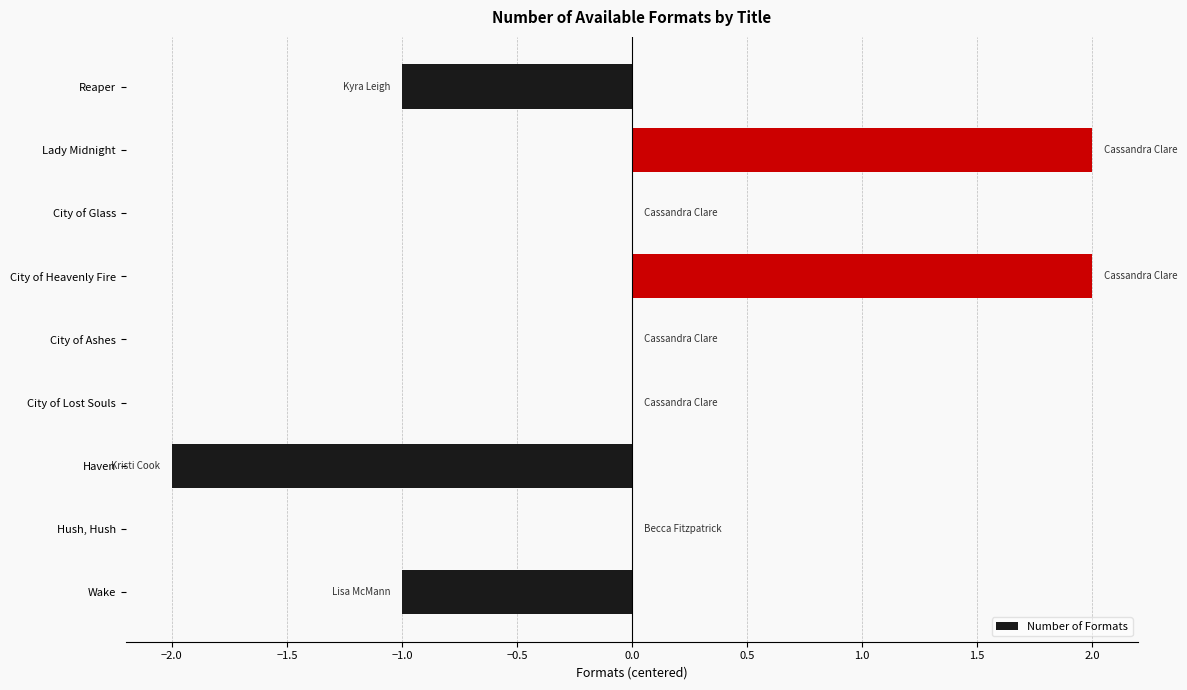

The chart shows a value of -3 at City of Lost Souls. True or false?

False